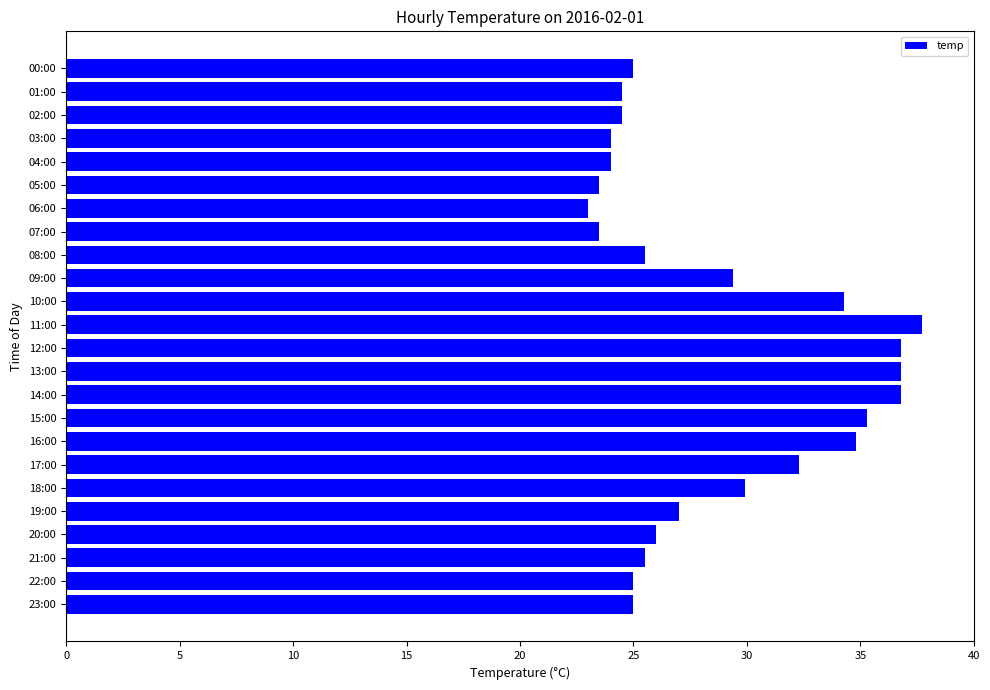

Reading bottom to top, extract all data points from this chart.

25.0	25.0	25.5	26.0	27.0	29.9	32.3	34.8	35.3	36.8	36.8	36.8	37.7	34.3	29.4	25.5	23.5	23.0	23.5	24.0	24.0	24.5	24.5	25.0